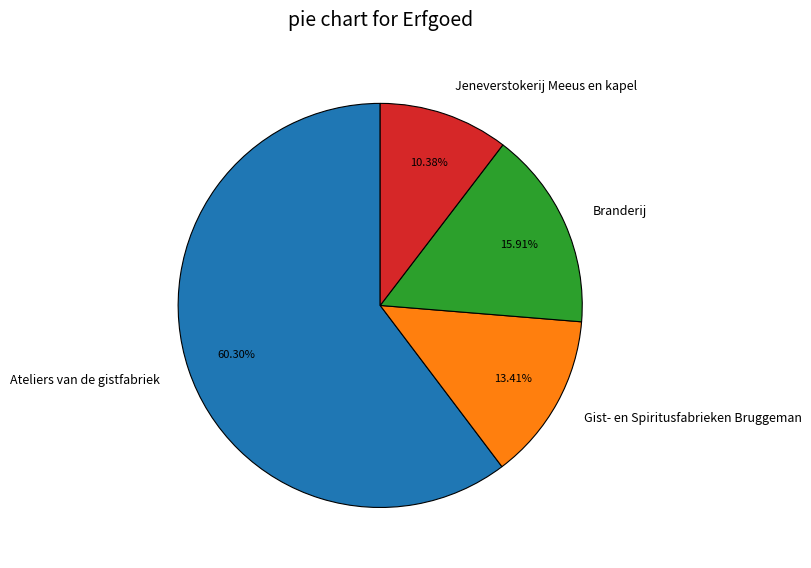

Approximately how many times larger is the value at Gist- en Spiritusfabrieken Bruggeman compared to Branderij?

0.8